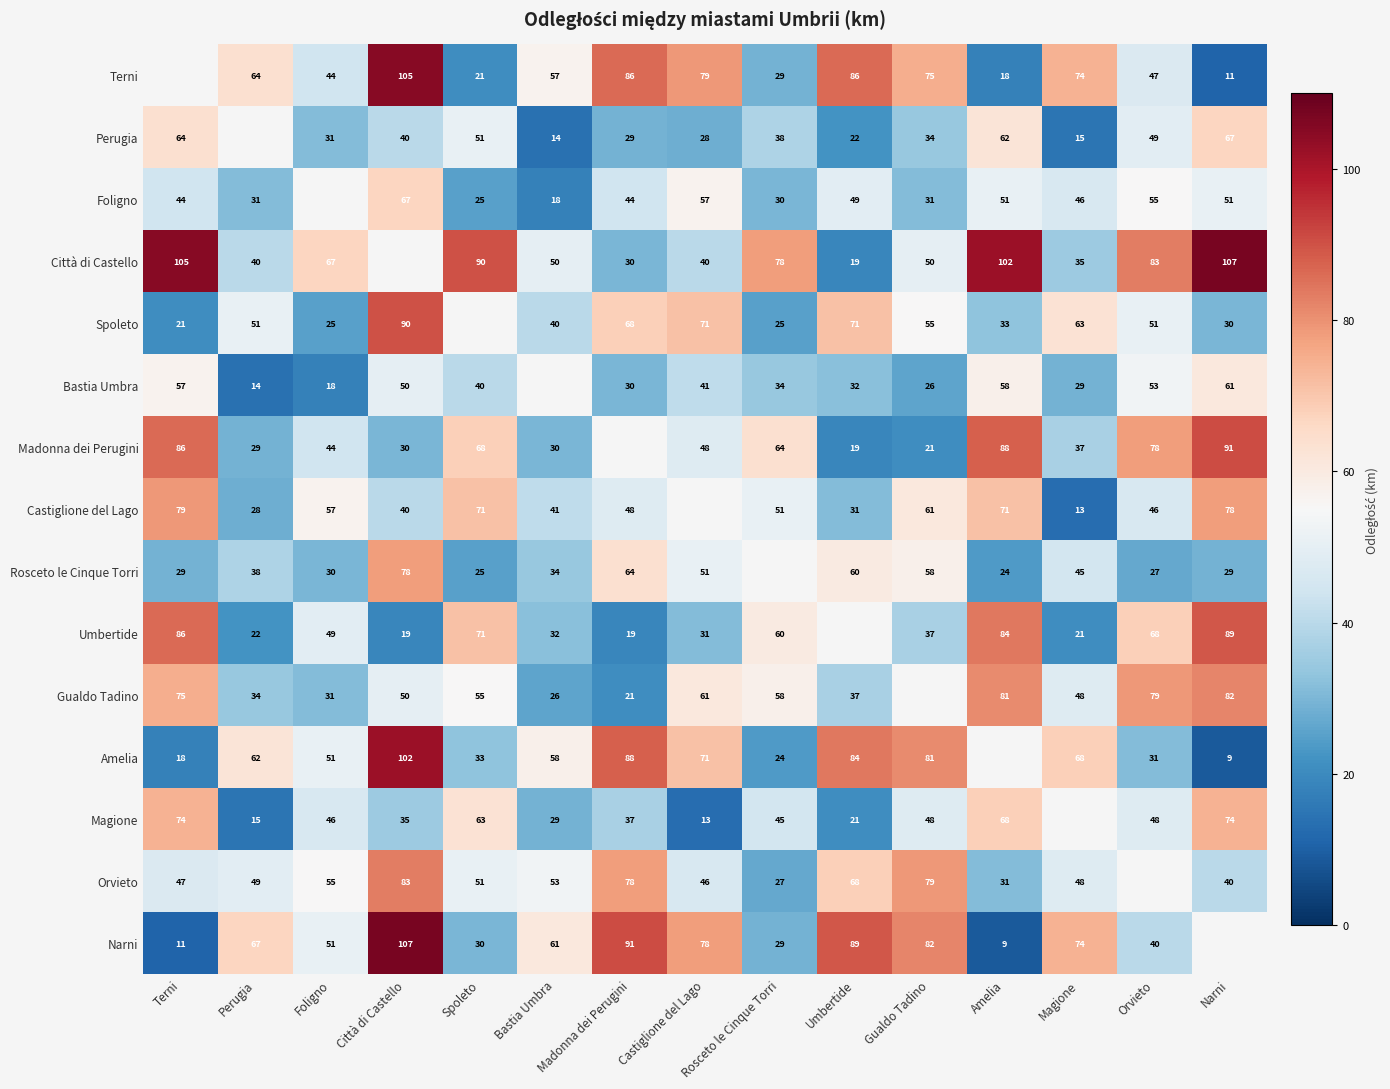

True or false: Orvieto has a value of 79 at Gualdo Tadino.

True